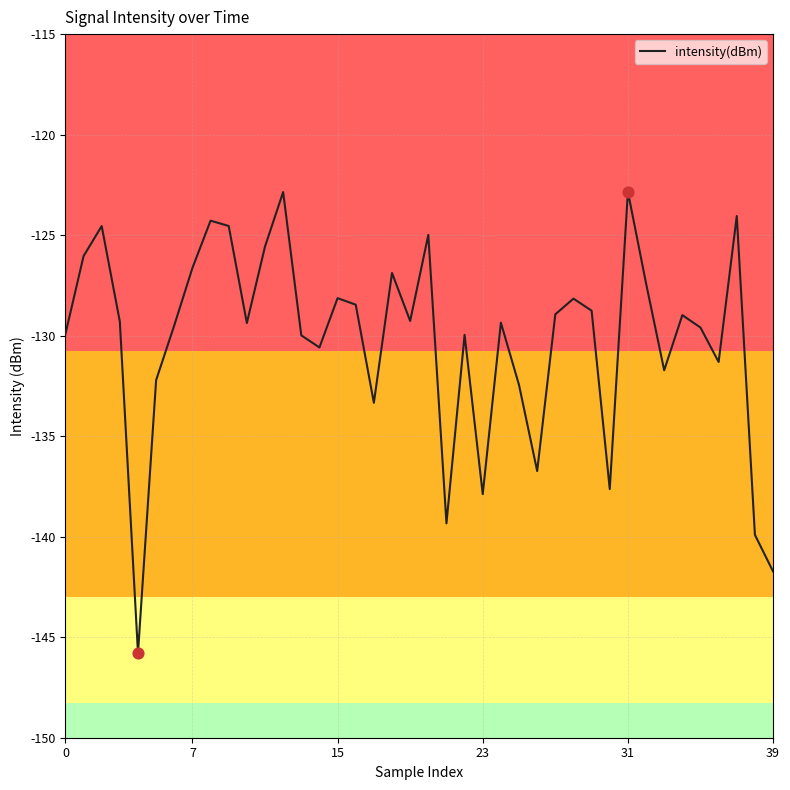

What is the minimum value shown in the chart?

-145.8